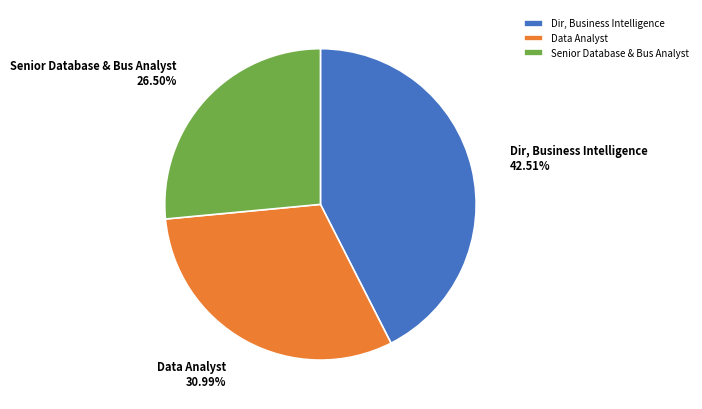

What is the largest slice in the pie chart?

Dir, Business Intelligence